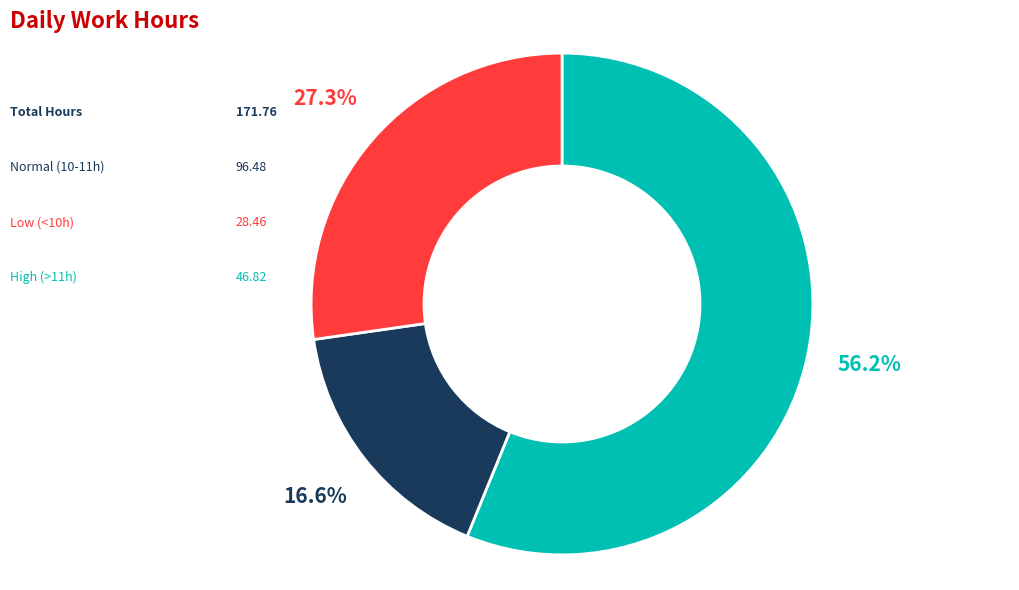

Does any single category account for the majority?

Yes